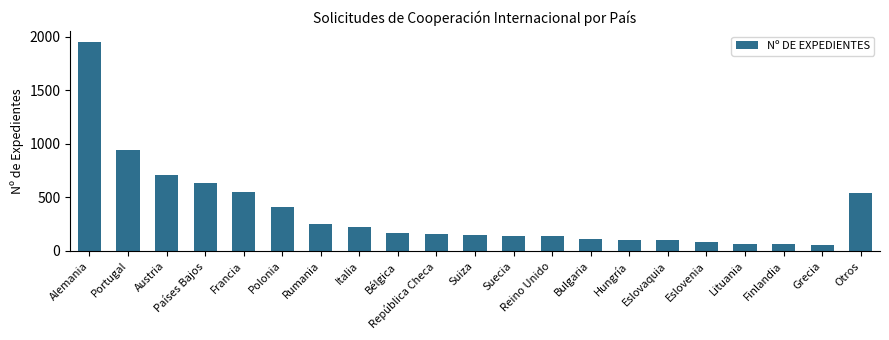

What value does the data have at Otros?

538